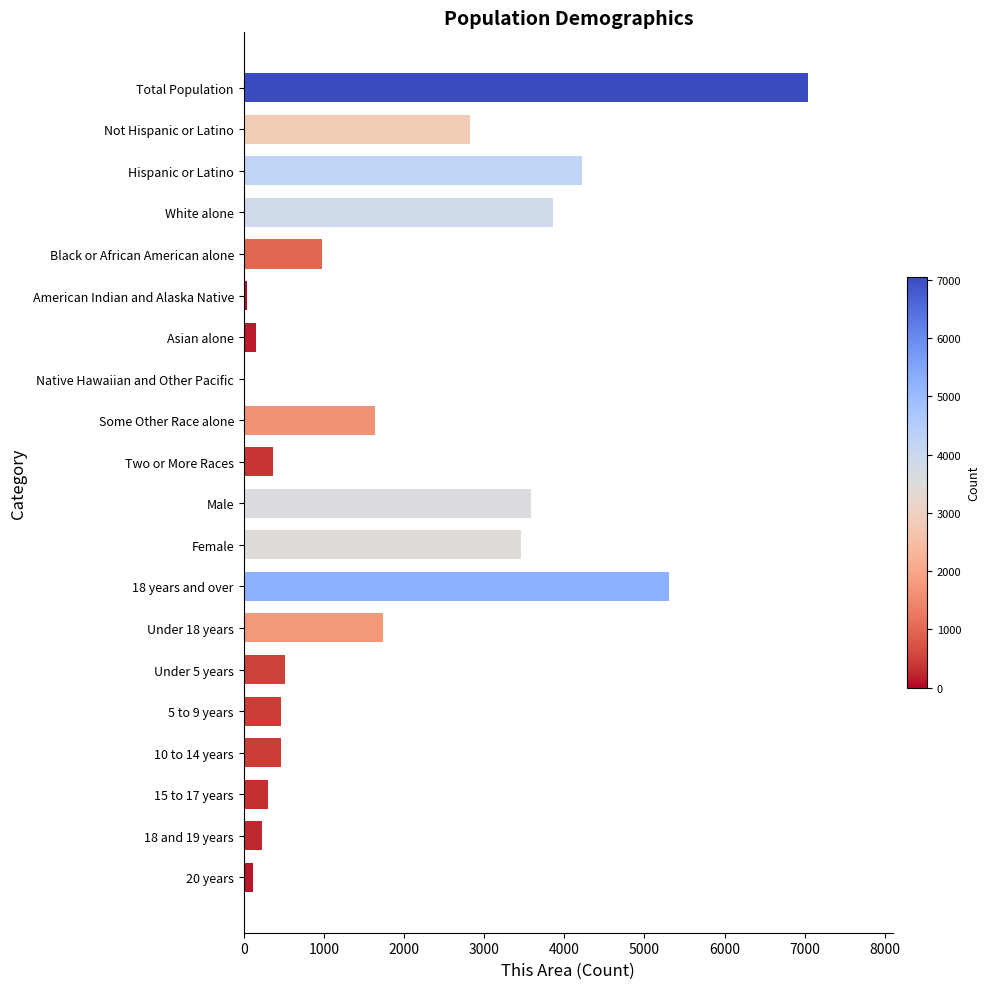

Count the number of categories in the chart.

20